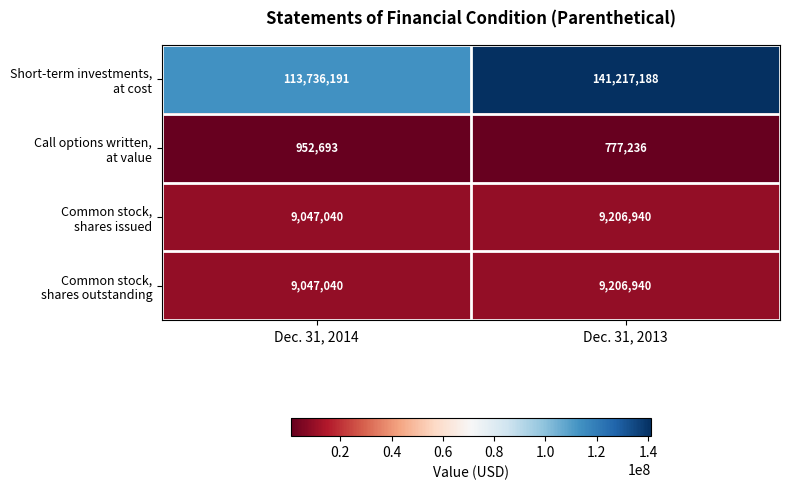

At which category does the chart reach its peak across all series?

Dec. 31, 2013